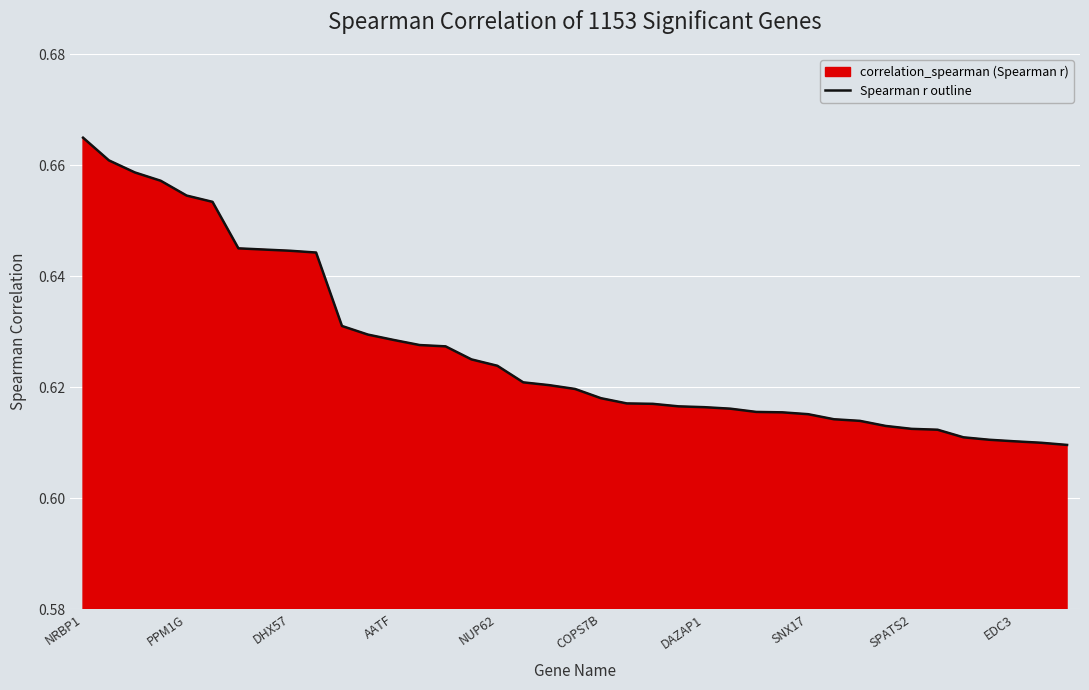

What is the sum of all values?

24.4